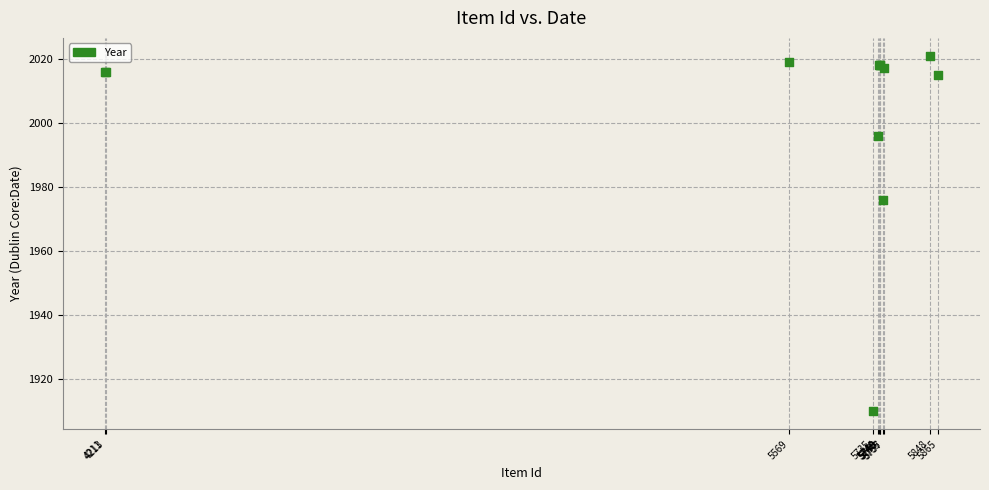

What Y value in the scatter plot is closest to 1965?

1976